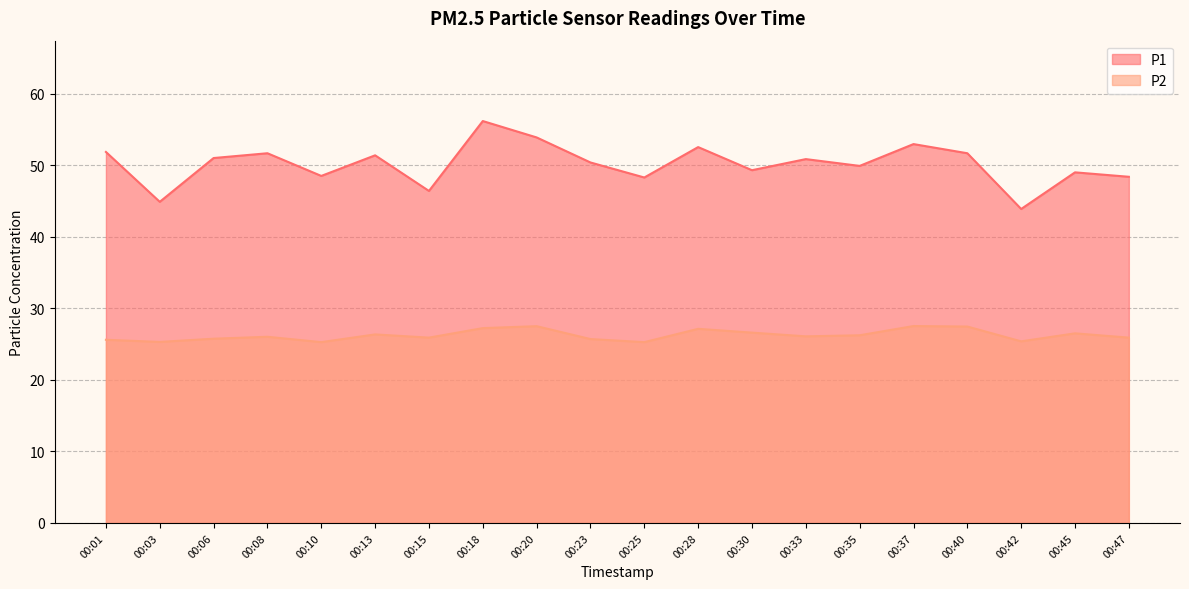

How many interior local peaks does the P1 series have?

7